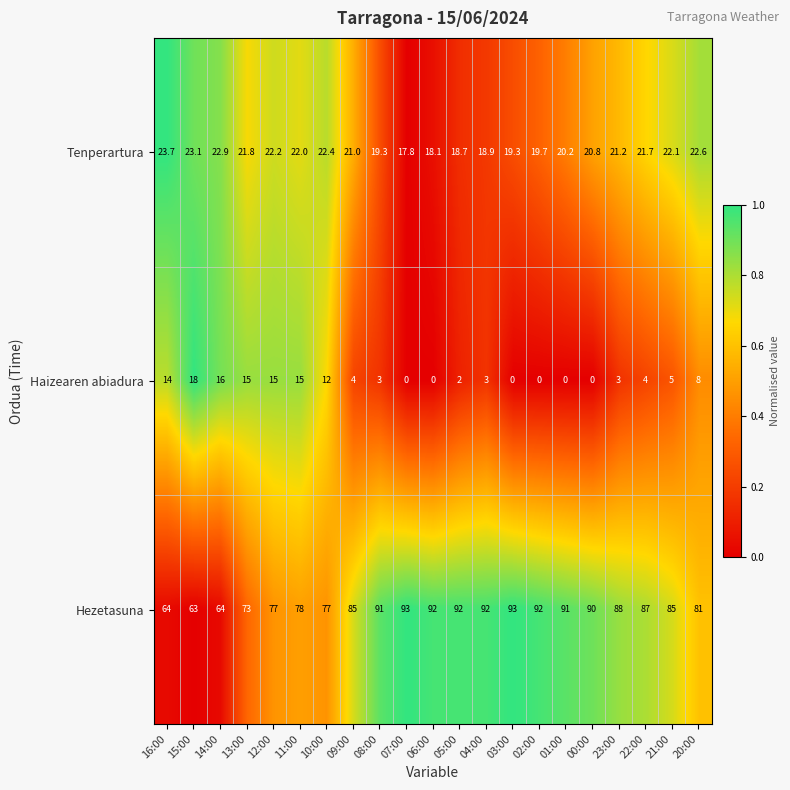

The value of Hezetasuna at 07:00 is 56.3. True or false?

False